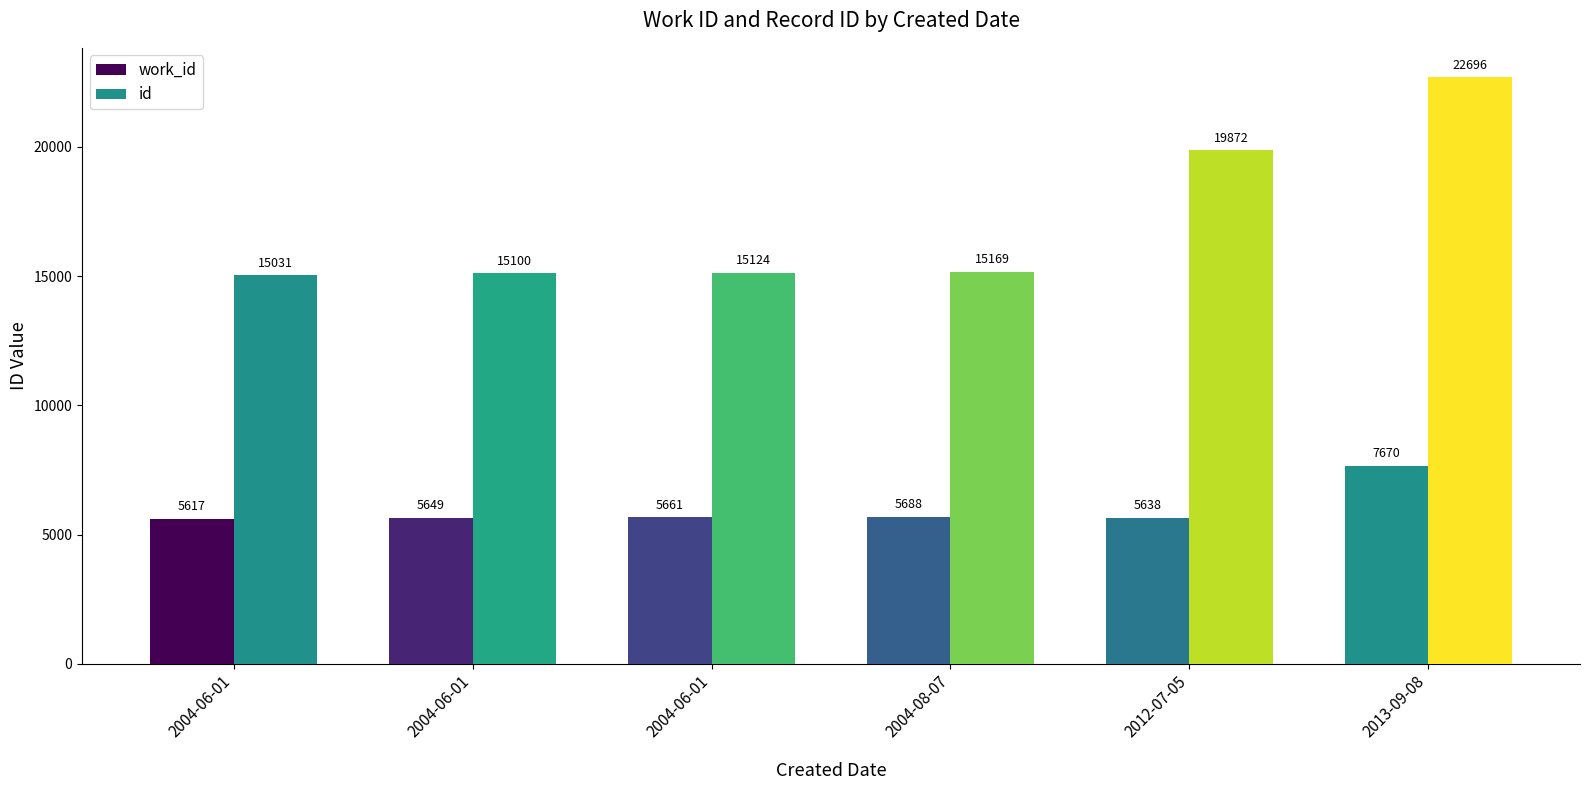

What is the approximate value of id at 2004-06-01, to the nearest 10?

15100